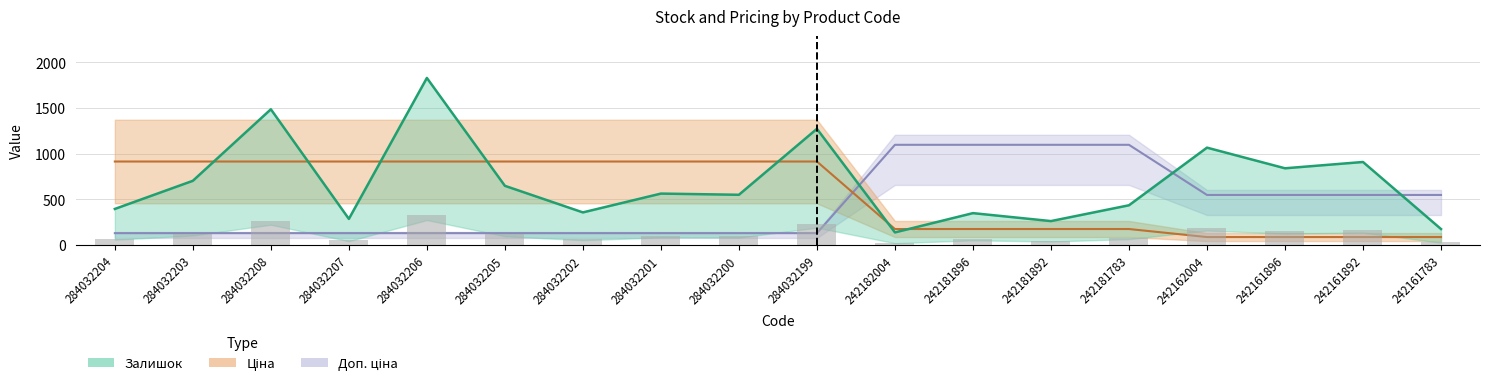

Is it true that Доп. ціна equals 1098.0 at 242182004?

True